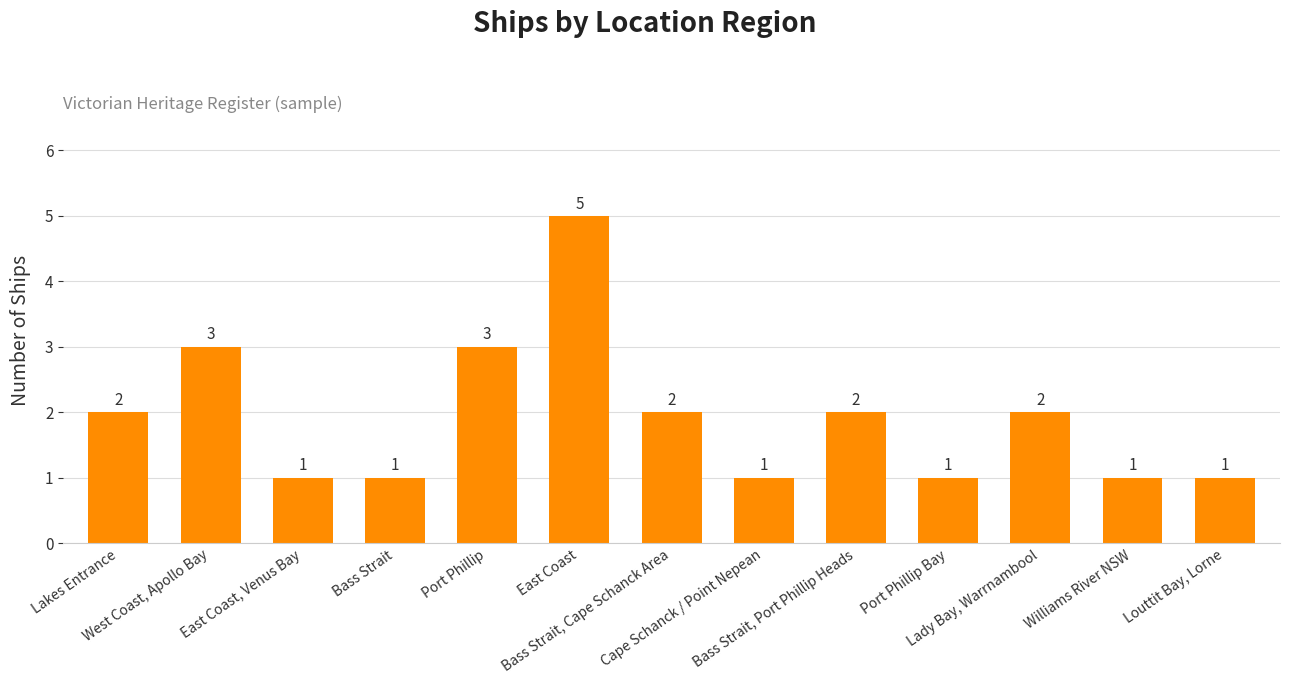

What is the average value?

2